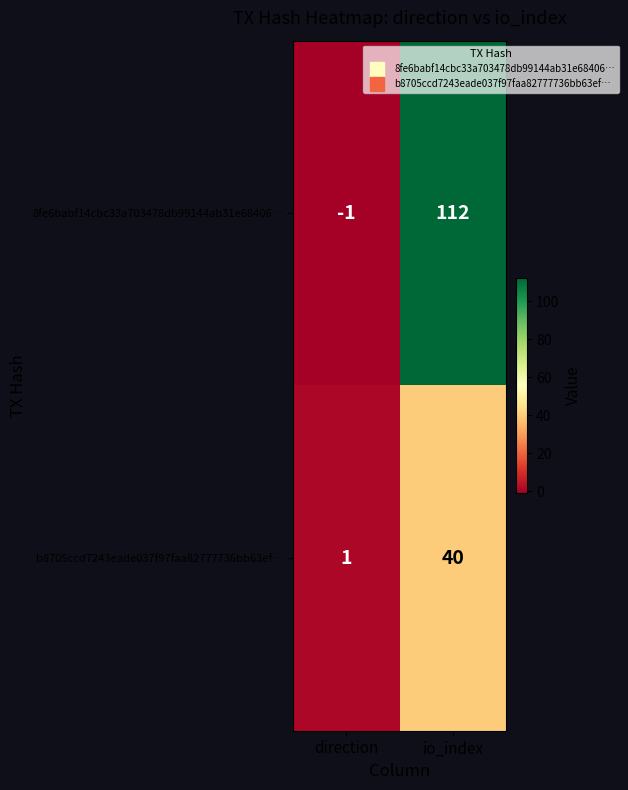

Which category has the highest value across all series?

io_index